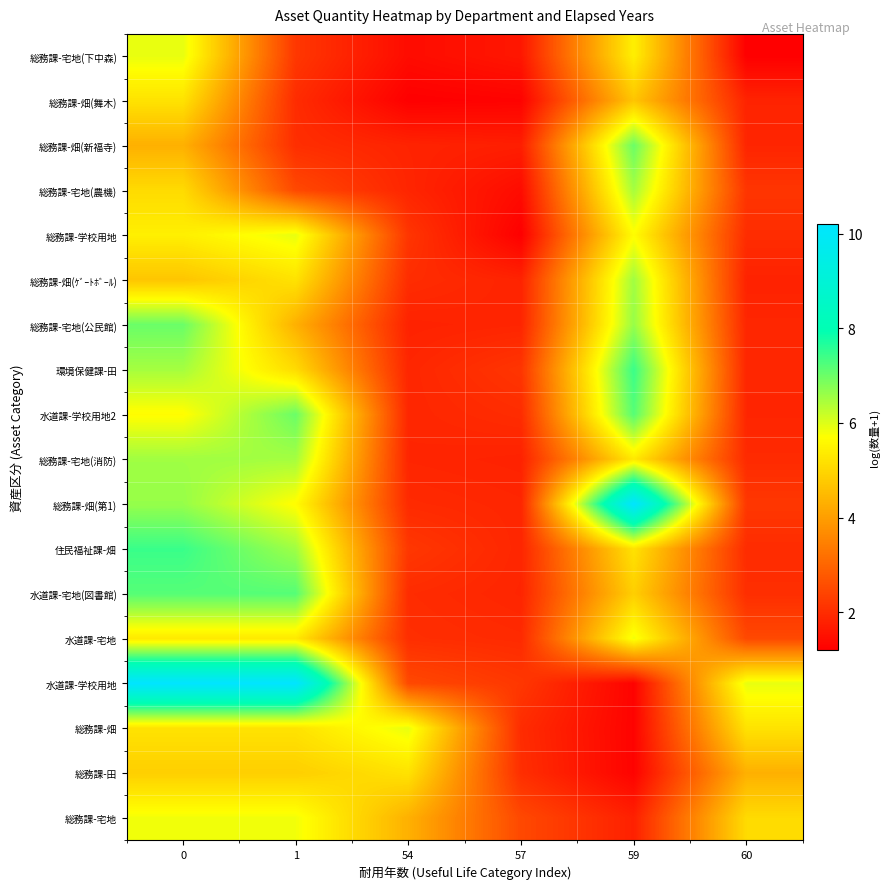

What is the maximum value shown in the chart?

10.2